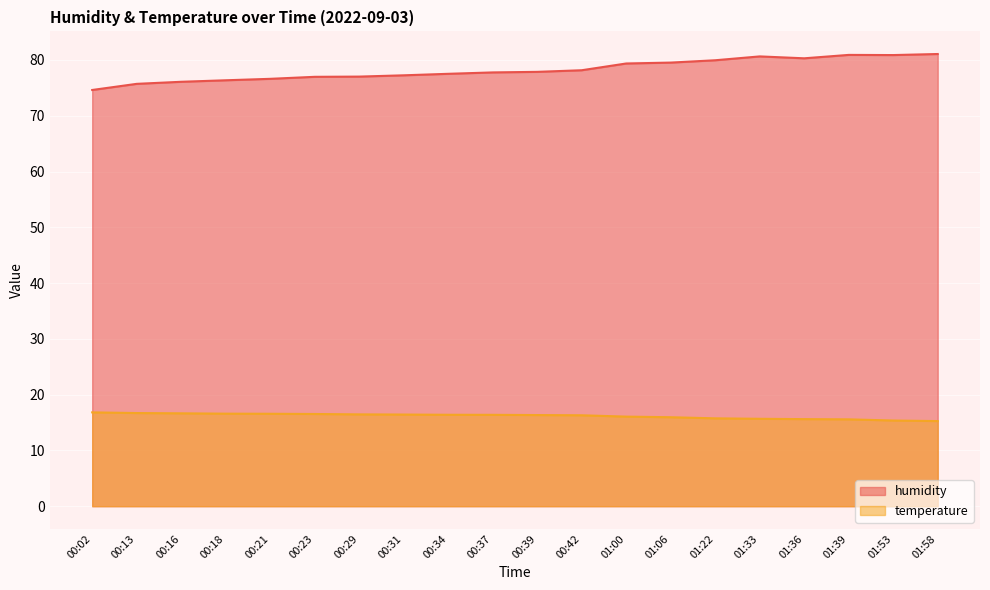

Reading left to right, transcribe all the data shown in this chart.

humidity: 00:02=74.6	00:13=75.7	00:16=76.1	00:18=76.4	00:21=76.6	00:23=77.0	00:29=77.0	00:31=77.2	00:34=77.5	00:37=77.8	00:39=77.9	00:42=78.2	01:00=79.4	01:06=79.5	01:22=80.0	01:33=80.6	01:36=80.3	01:39=80.9	01:53=80.9	01:58=81.1
temperature: 00:02=16.8	00:13=16.7	00:16=16.6	00:18=16.6	00:21=16.6	00:23=16.5	00:29=16.5	00:31=16.4	00:34=16.4	00:37=16.4	00:39=16.3	00:42=16.3	01:00=16.1	01:06=15.9	01:22=15.8	01:33=15.7	01:36=15.6	01:39=15.6	01:53=15.4	01:58=15.3